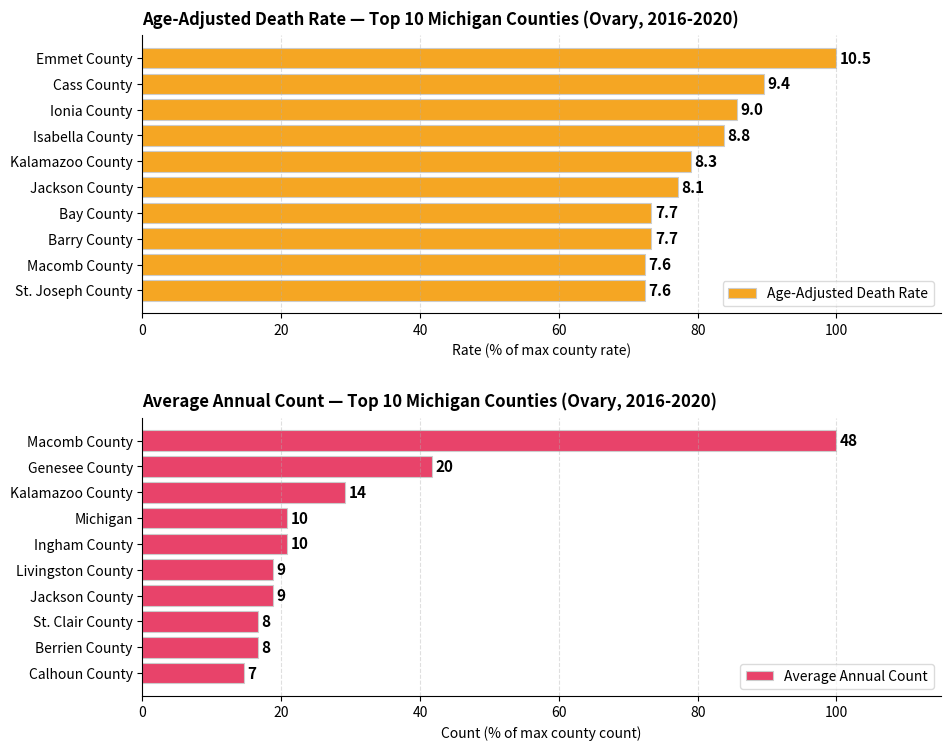

What is the sum of all Age-Adjusted Death Rate values?

806.7